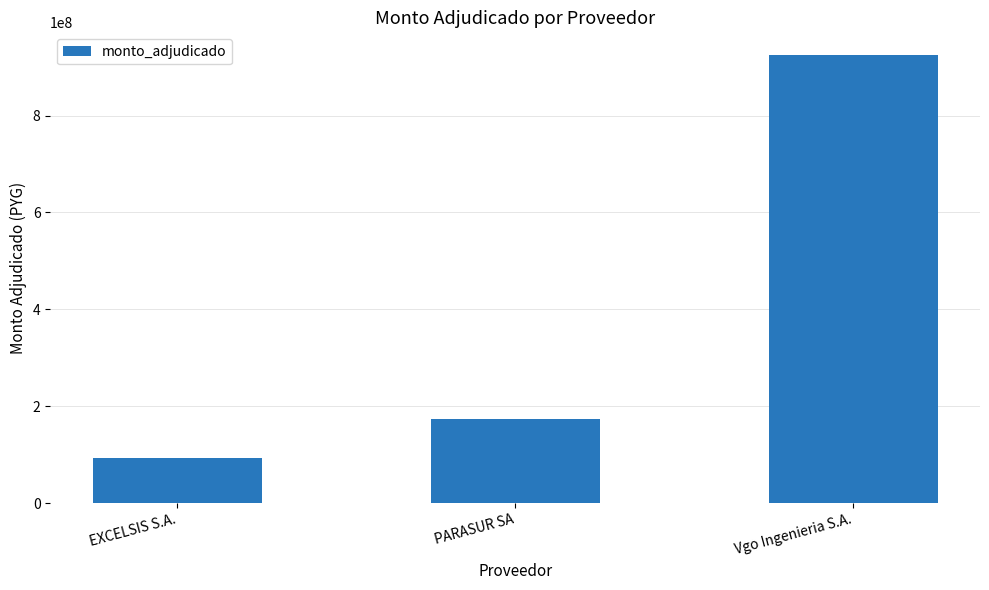

What is the difference between the second highest and minimum values?

81900000